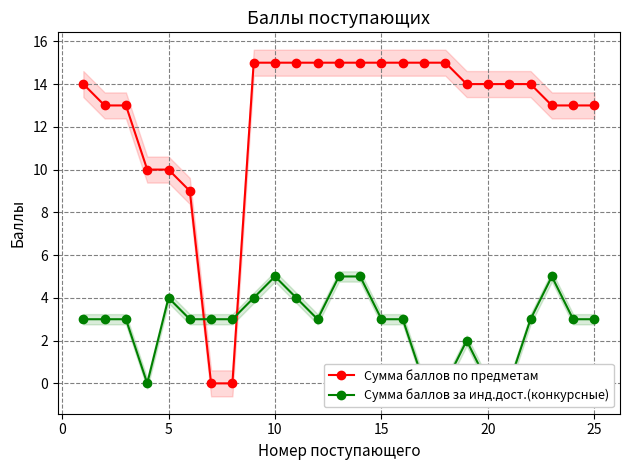

What is the value of the Сумма баллов по предметам point at the 21st from the left?

9